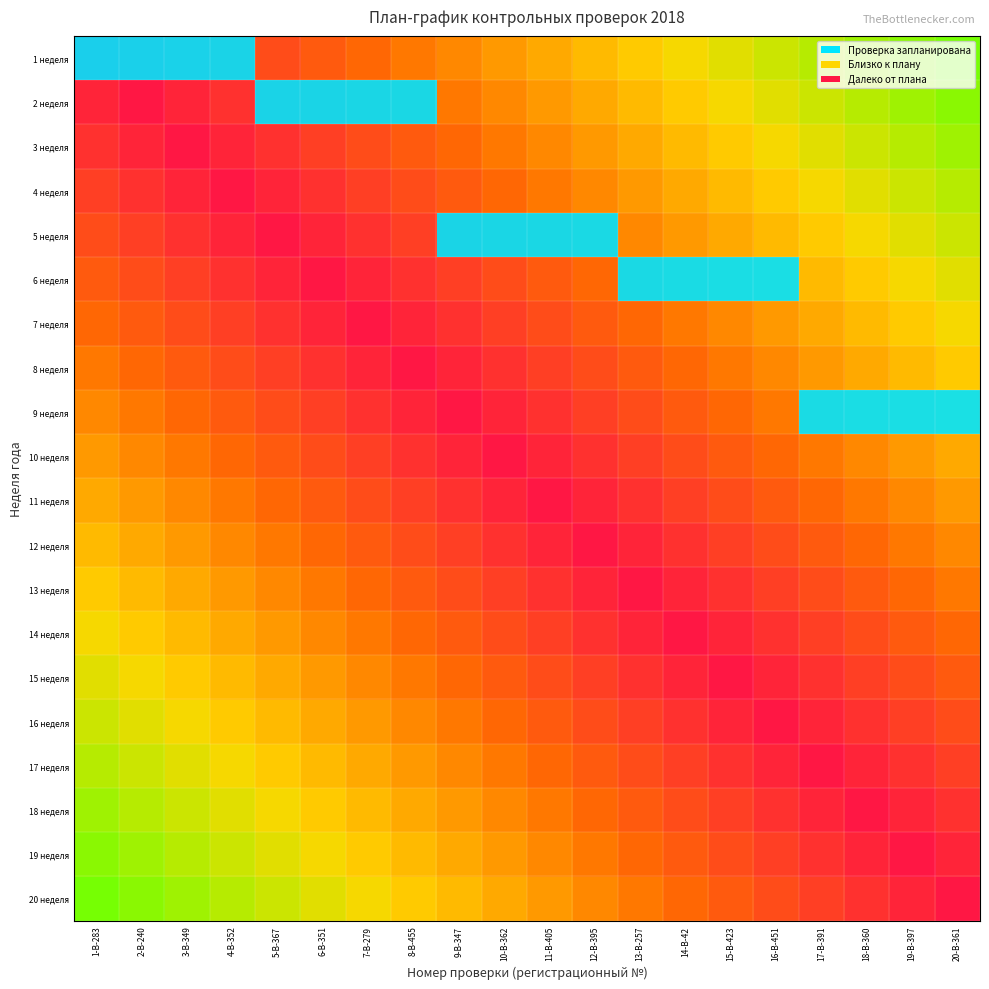

What is the greatest value displayed?

1